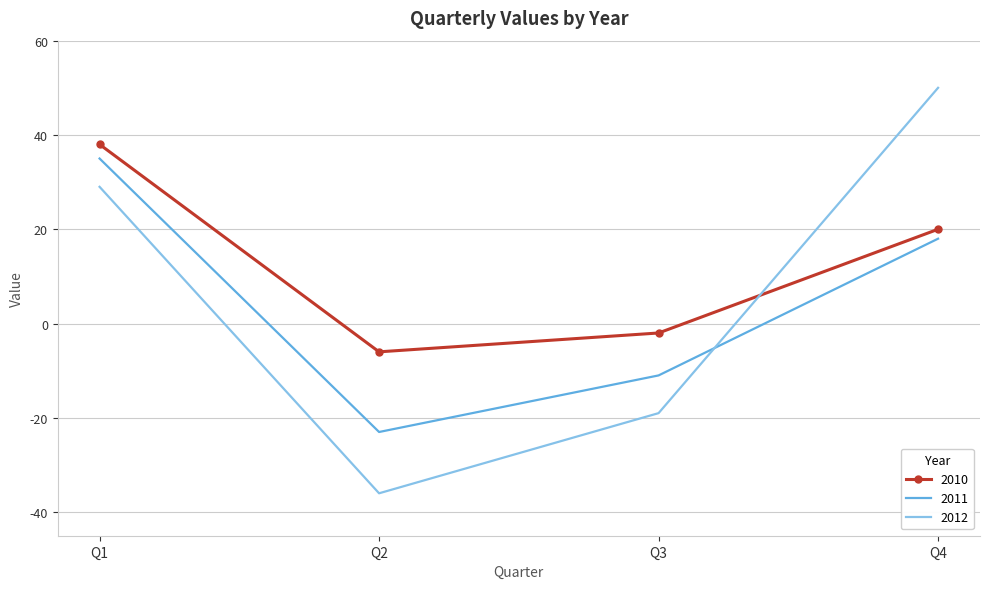

At Q4, list the series in order from smallest to largest.

2011, 2010, 2012